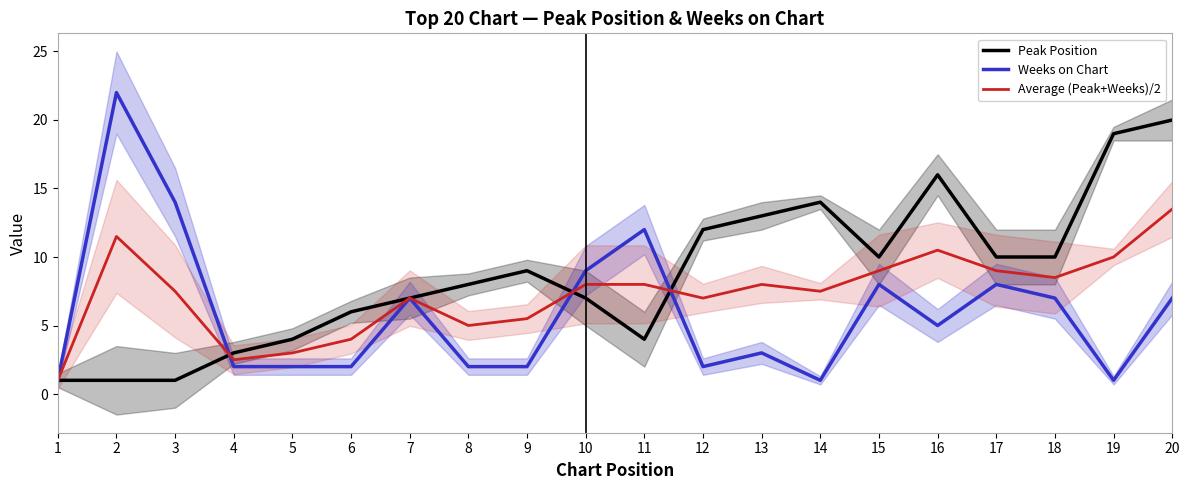

At which category is the sum across all series the highest?

20